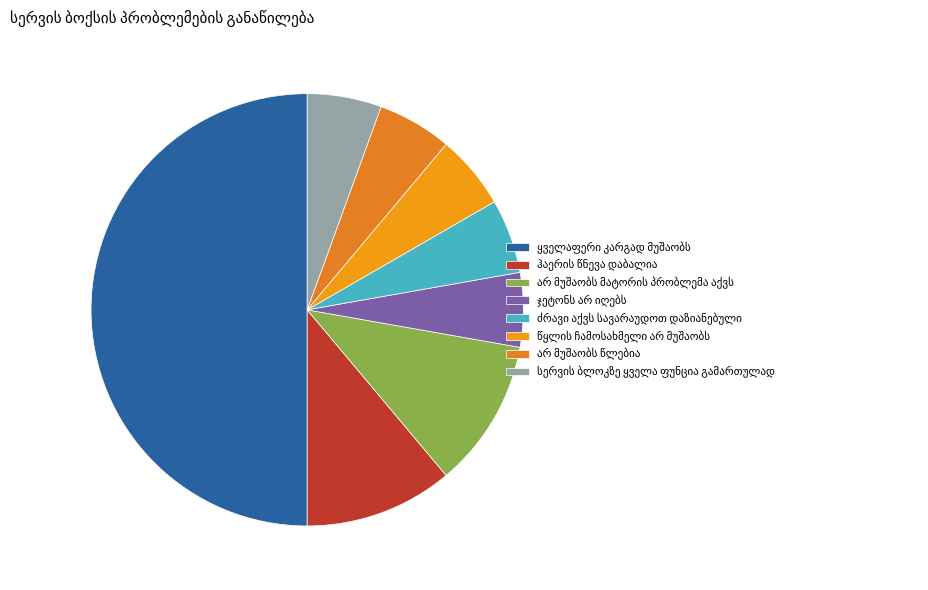

Does any single category account for the majority?

No